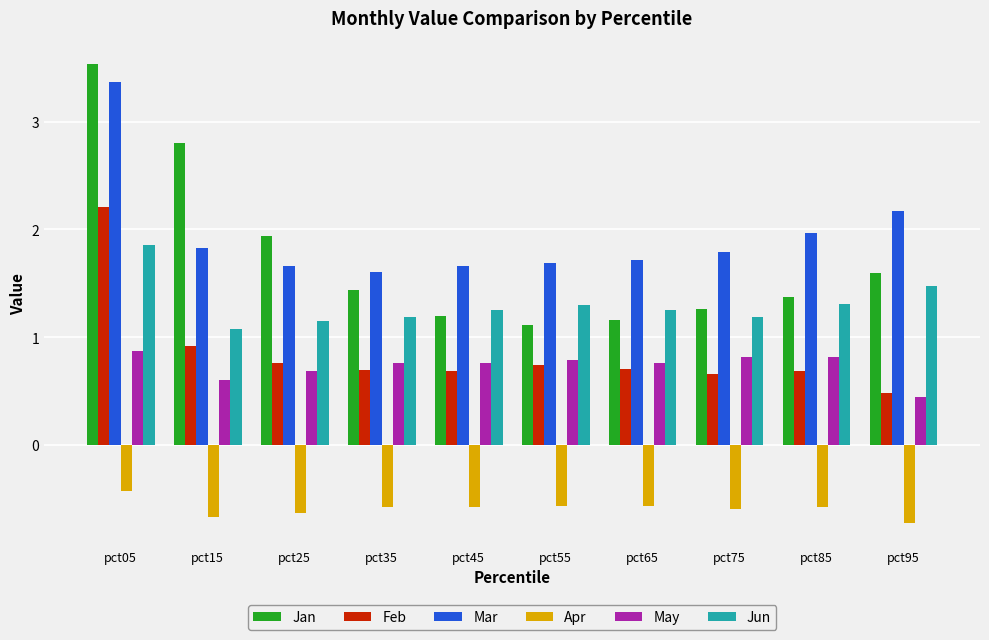

Which category has the highest value in the Feb series?

pct05